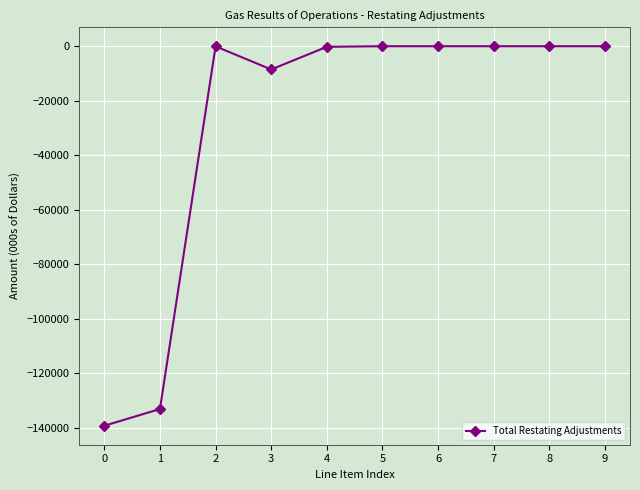

What is the difference between the second highest and minimum values?

139318.0